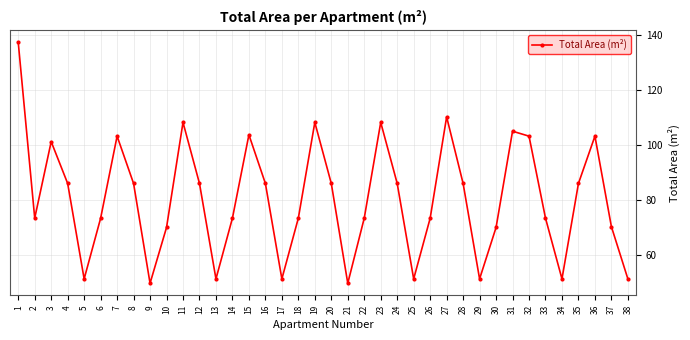

What is the greatest value displayed?

137.3